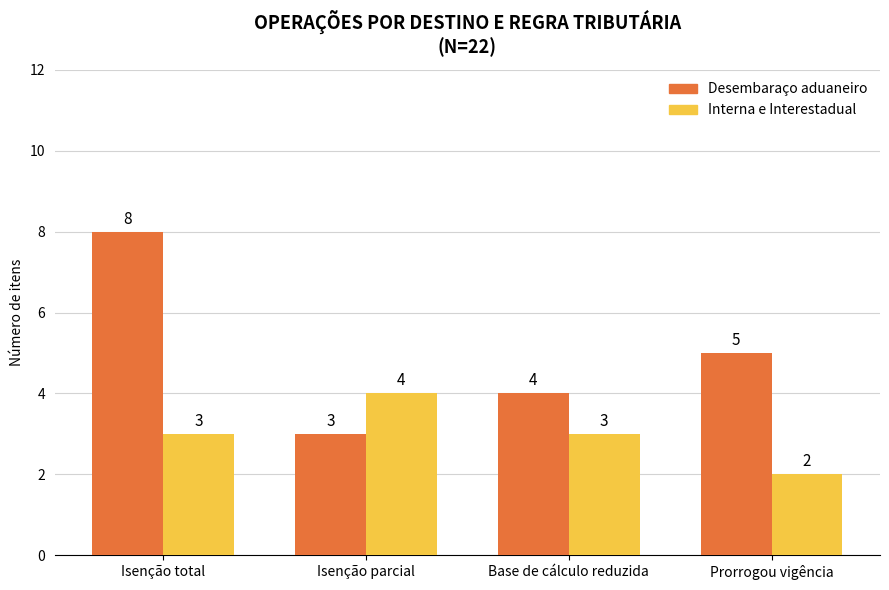

Rank the series at Prorrogou vigência from lowest to highest value.

Interna e Interestadual, Desembaraço aduaneiro